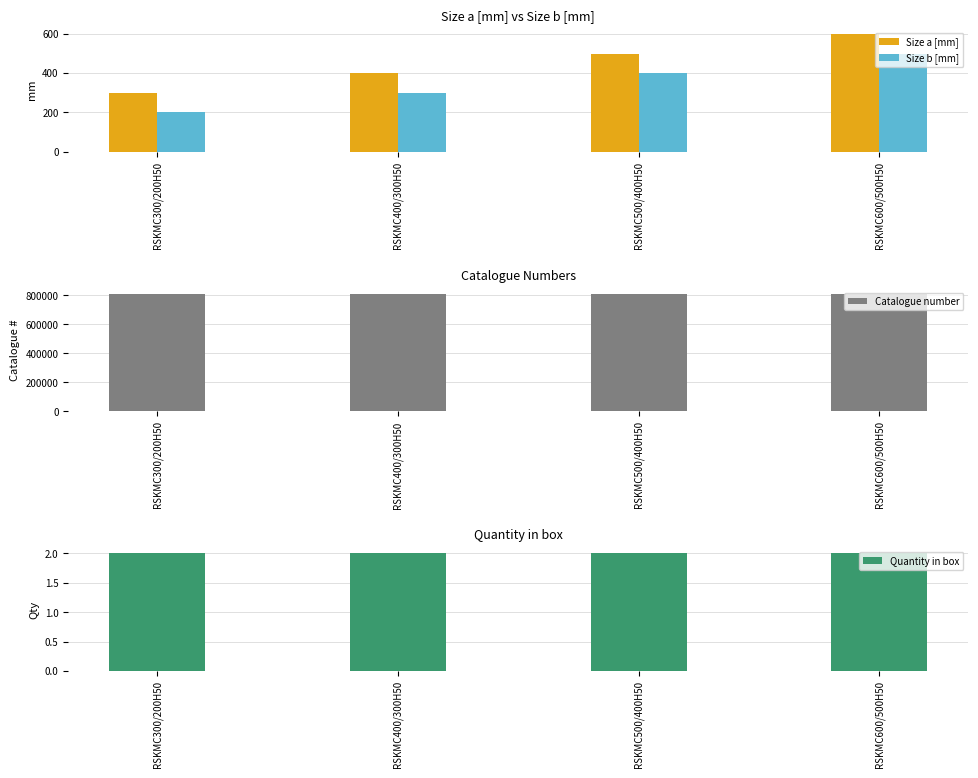

At which category is the sum across all series the highest?

RSKMC600/500H50